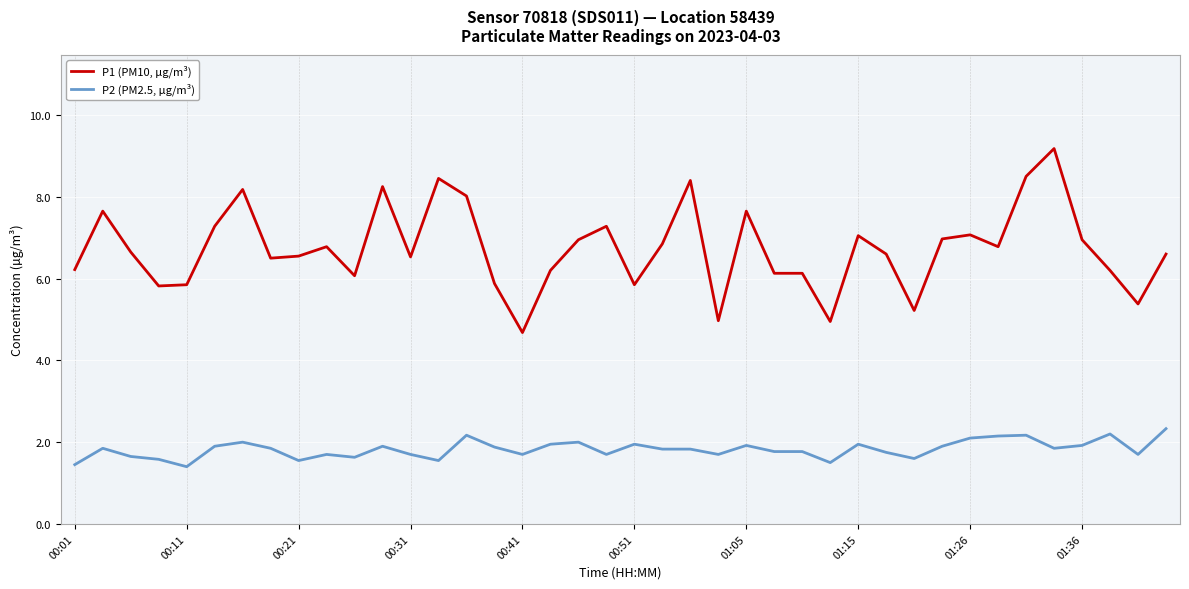

Which series has the largest range (max minus min)?

P1 (PM10, µg/m³)